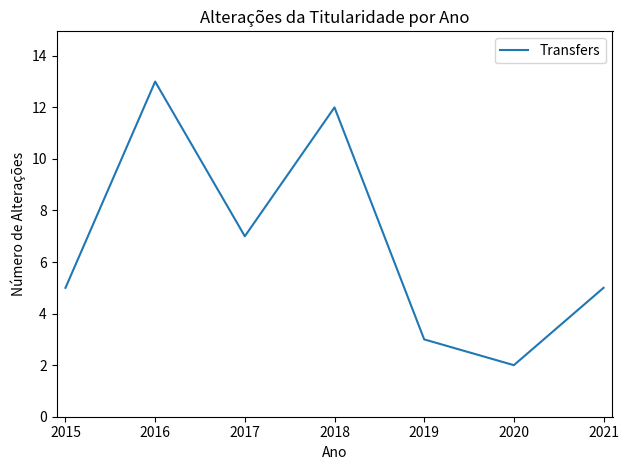

What is the difference between the second highest and second lowest values?

9